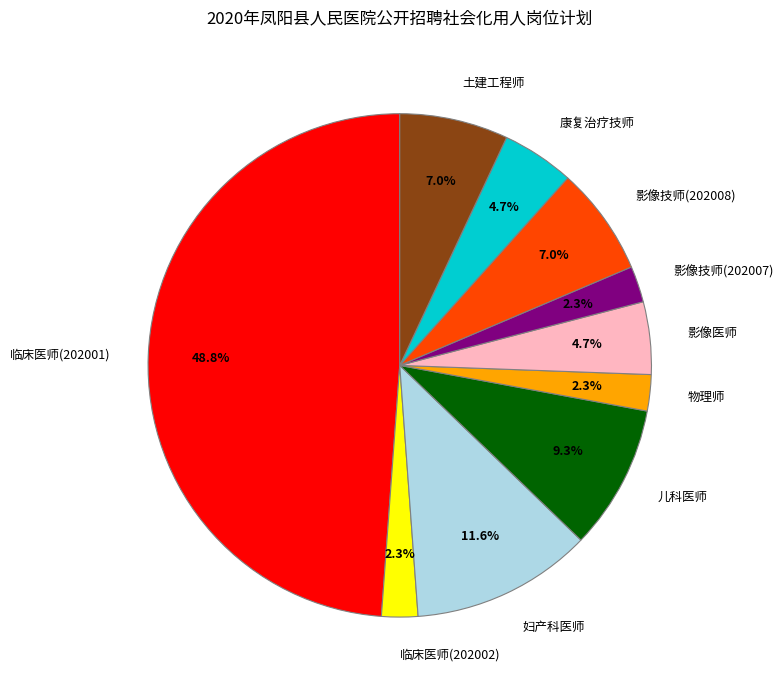

What is the largest slice in the pie chart?

临床医师(202001)